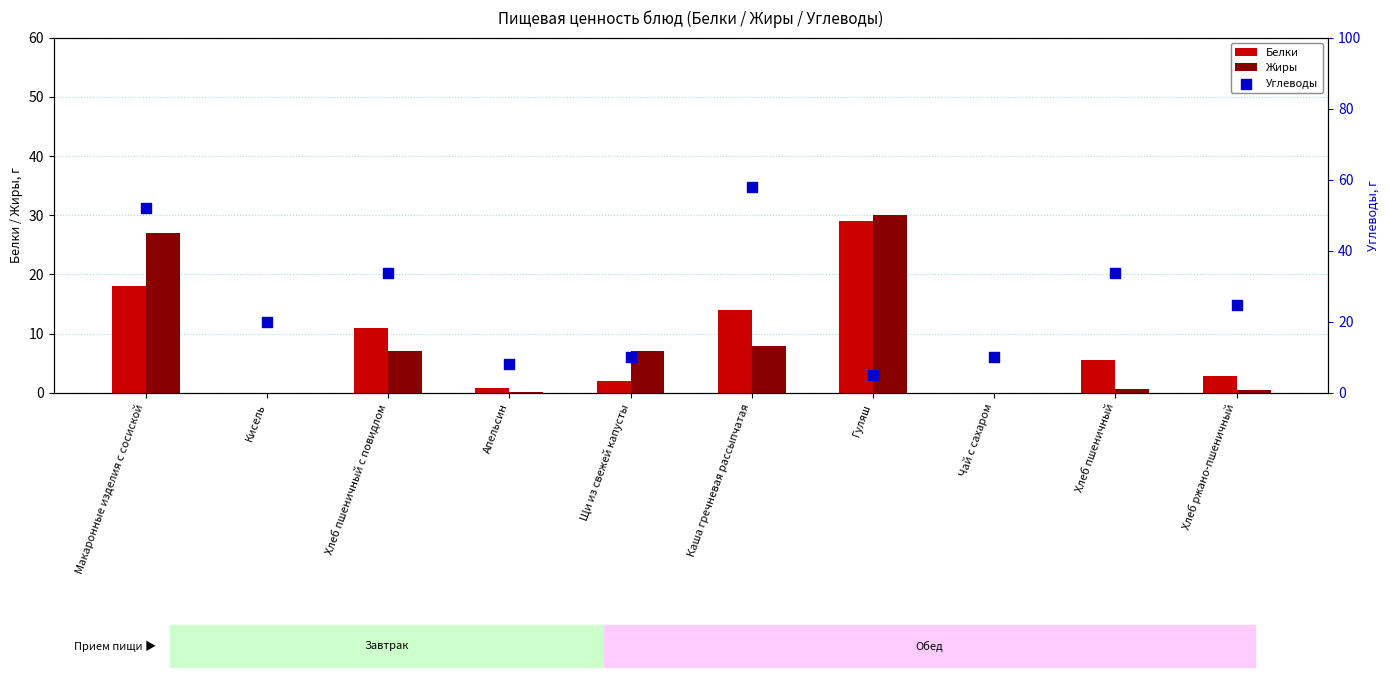

Which series reaches the minimum Y coordinate?

Белки